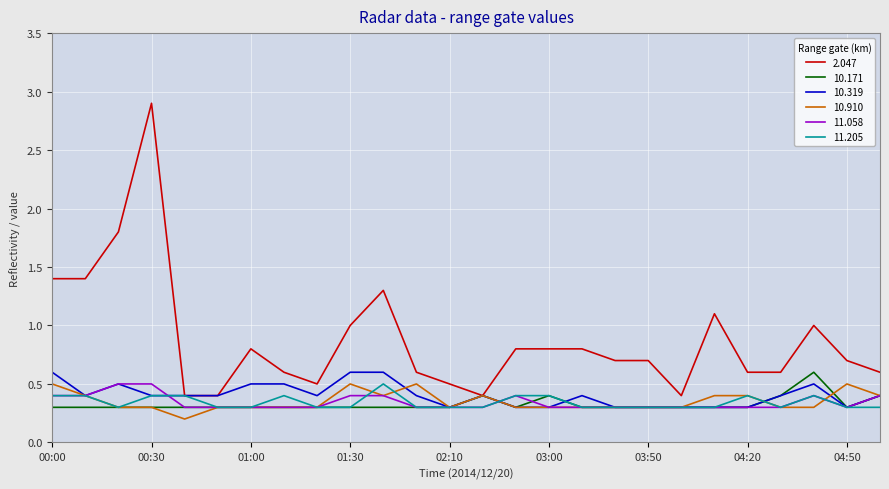

What is the difference between the maximum and second lowest values in the 11.205 series?

0.2